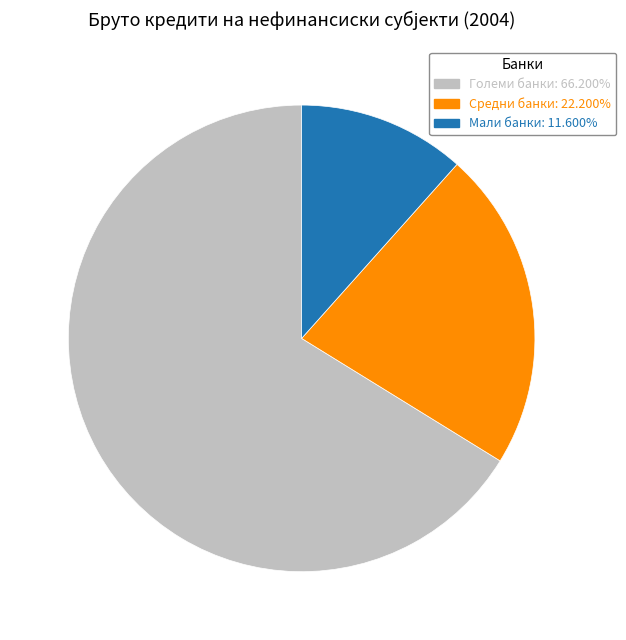

Count the number of slices in the pie.

3